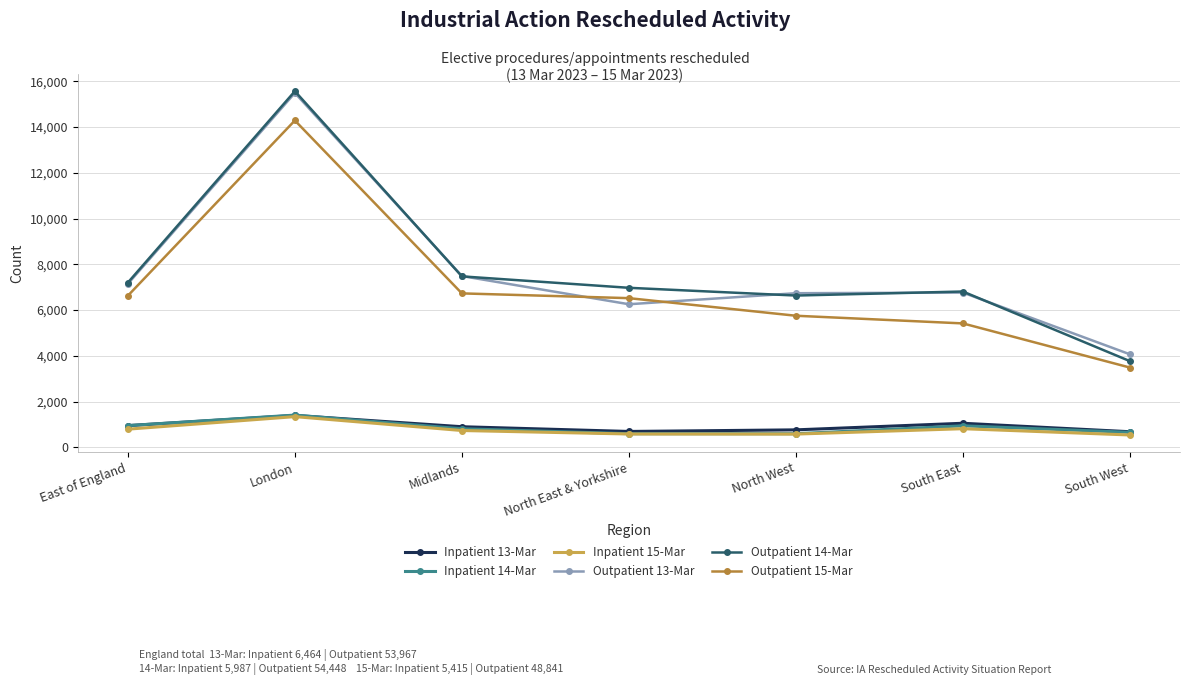

What is the label of the 2nd point from the left?

London